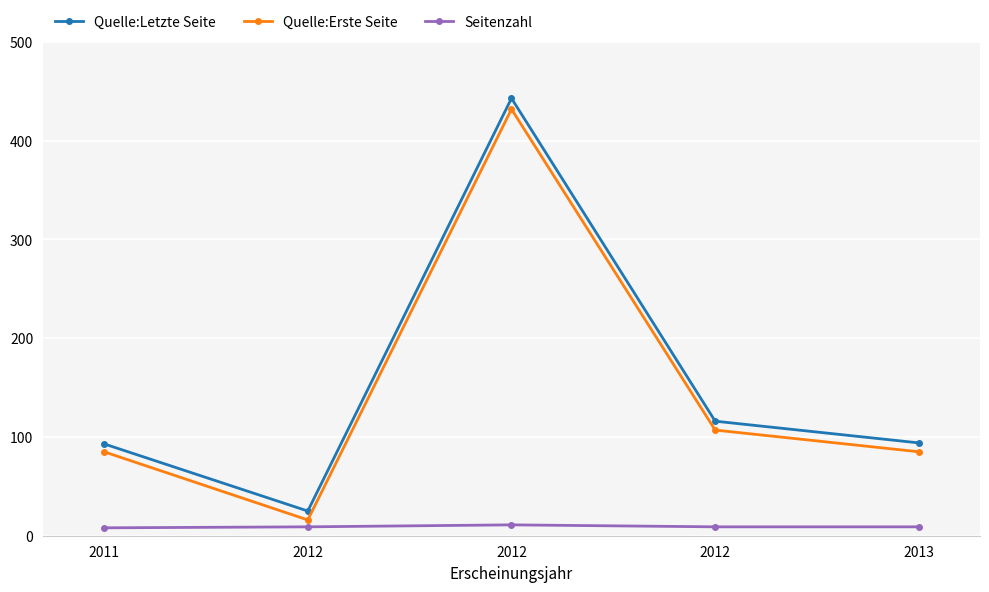

How many categories are shown in the chart?

5